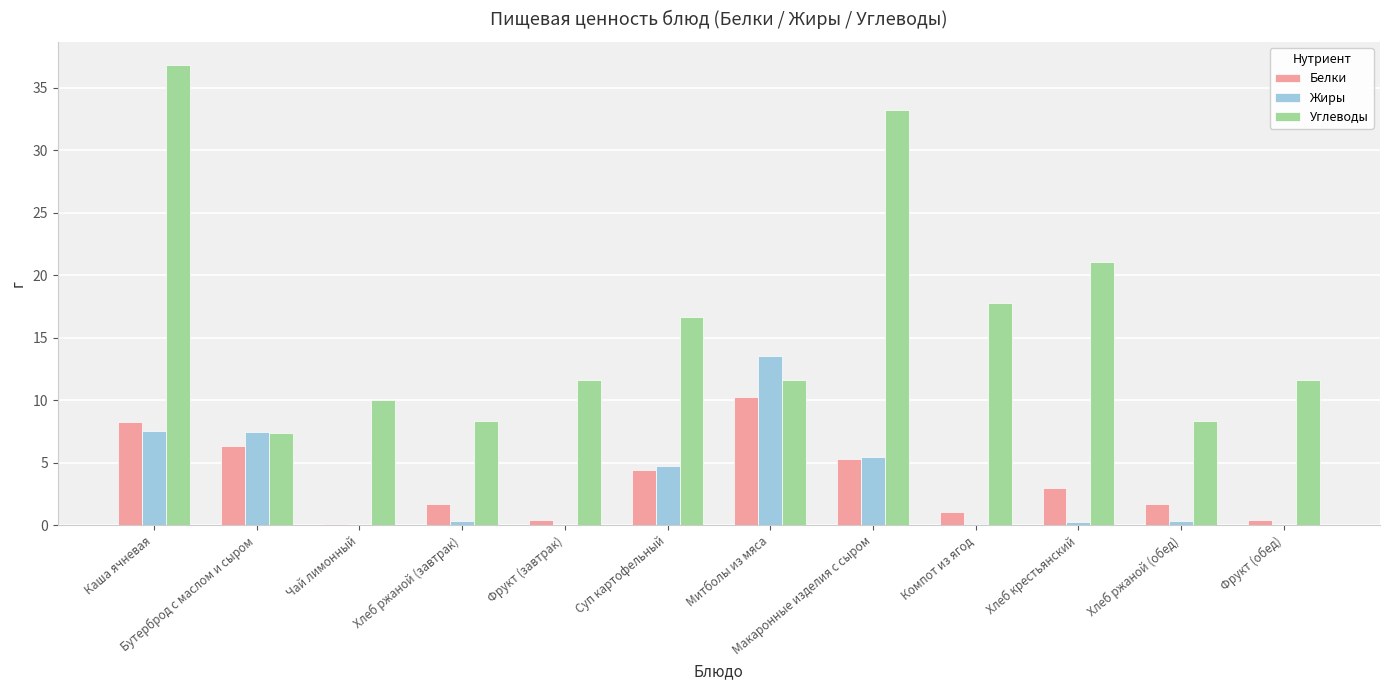

What is the spread (max minus min) of values at Суп картофельный?

12.2